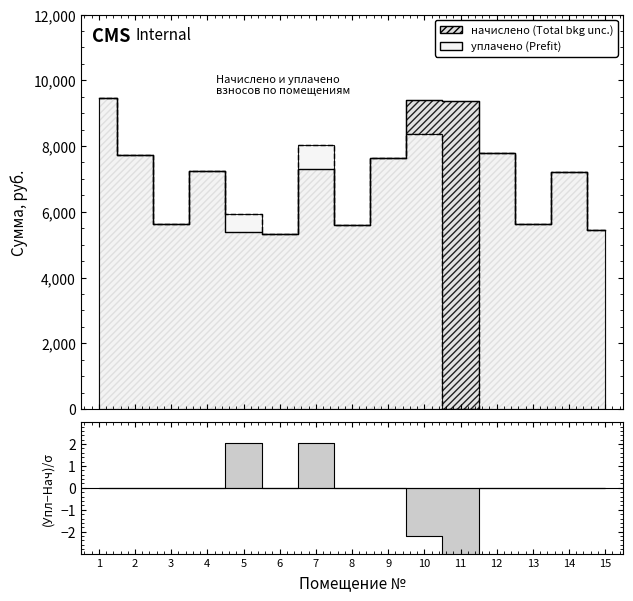

List the series in order of their overall mean, lowest first.

уплачено, начислено